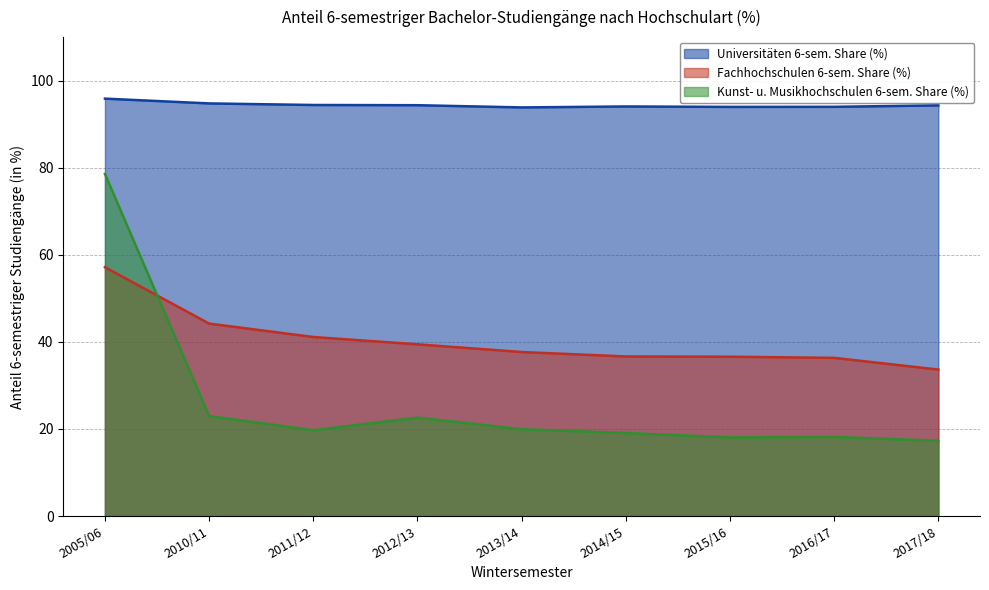

What are all the series names shown in the legend?

Universitäten 6-sem. Share (%), Fachhochschulen 6-sem. Share (%), Kunst- u. Musikhochschulen 6-sem. Share (%)